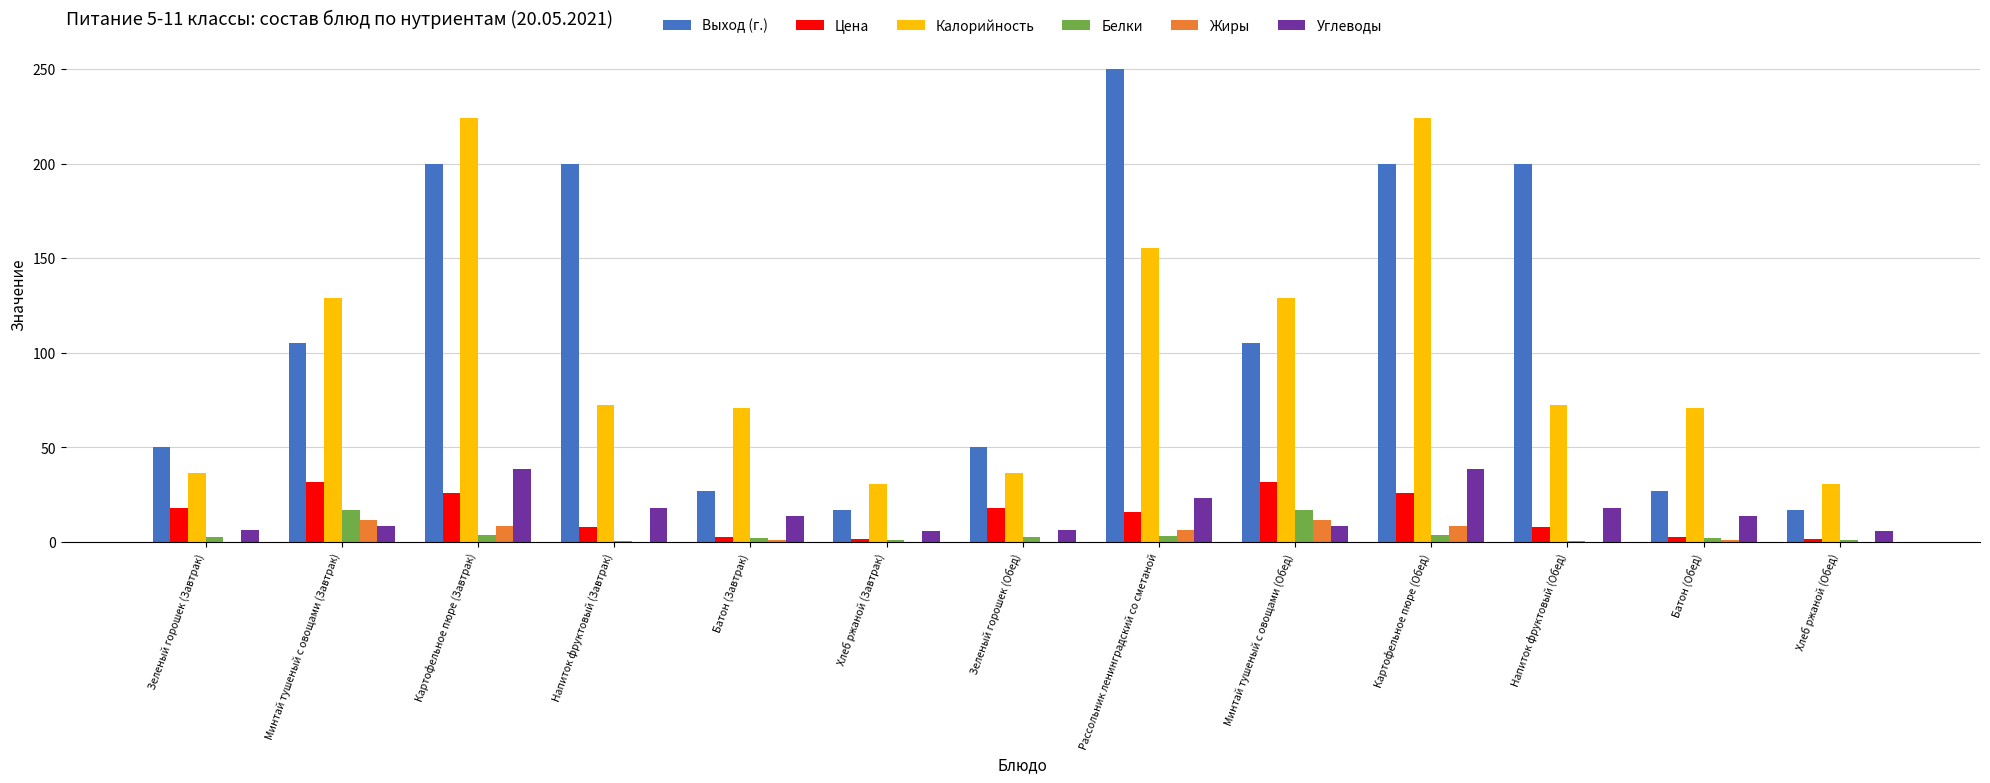

Which series changed the most between Зеленый горошек (Обед) and Напиток фруктовый (Обед)?

Выход (г.)